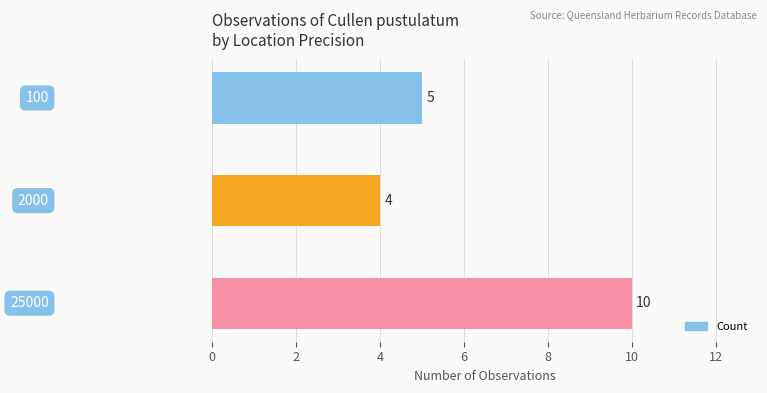

Reading top to bottom, list all the values displayed in this chart.

5	4	10